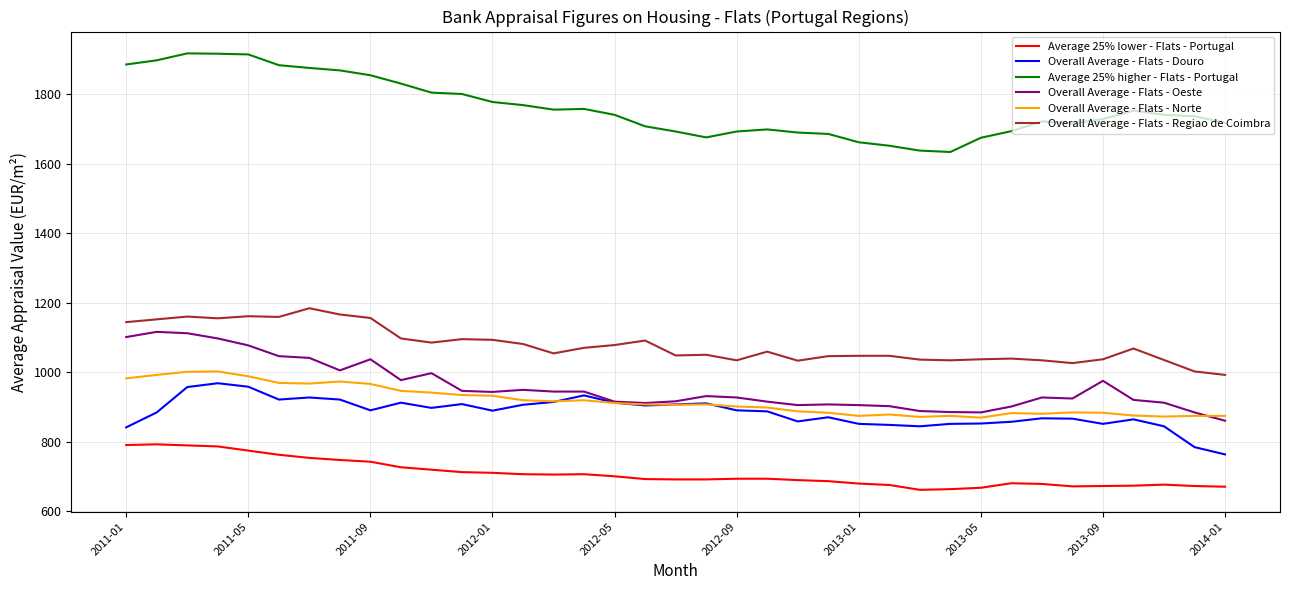

Which series has the largest total across all categories?

Average 25% higher - Flats - Portugal